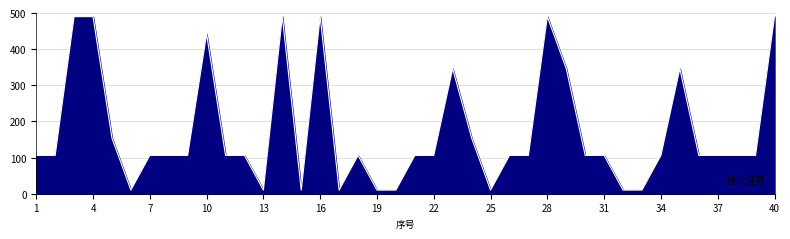

What is the difference between the maximum and minimum values?

480.0